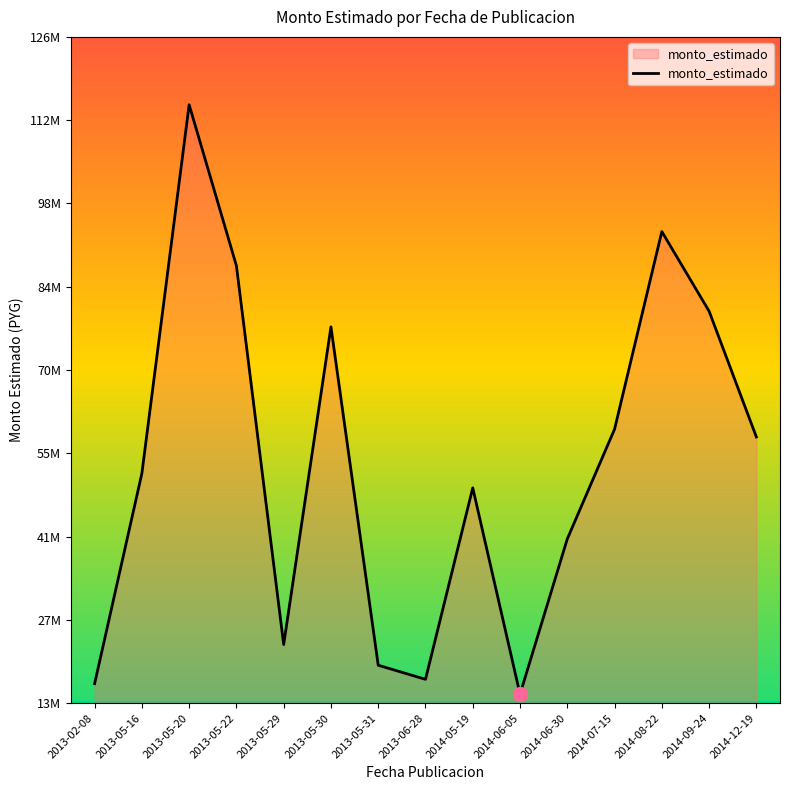

Is it true that the value at 2013-06-28 is 23853816?

False